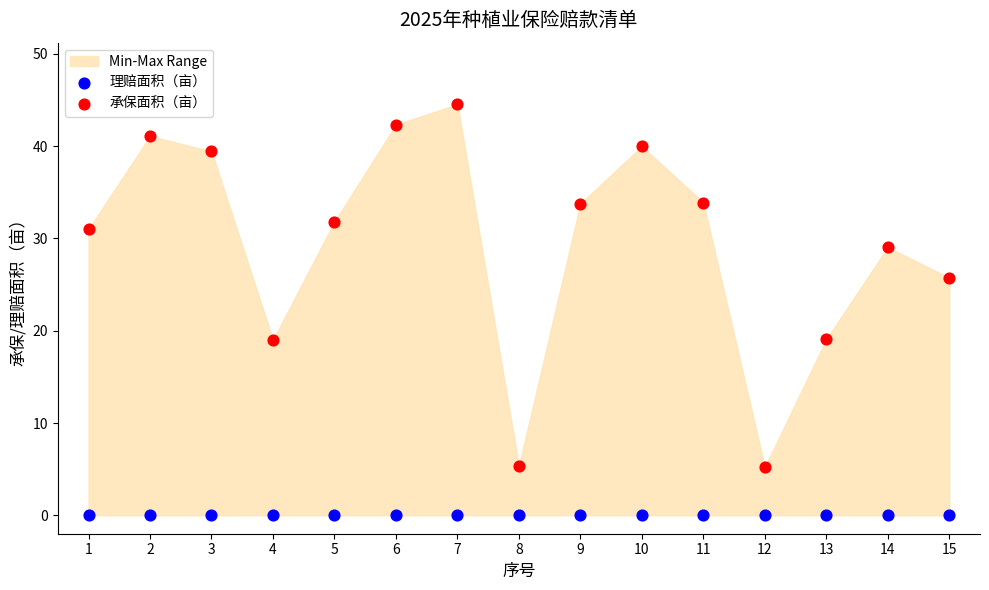

Which series reaches the maximum Y coordinate?

承保面积（亩）